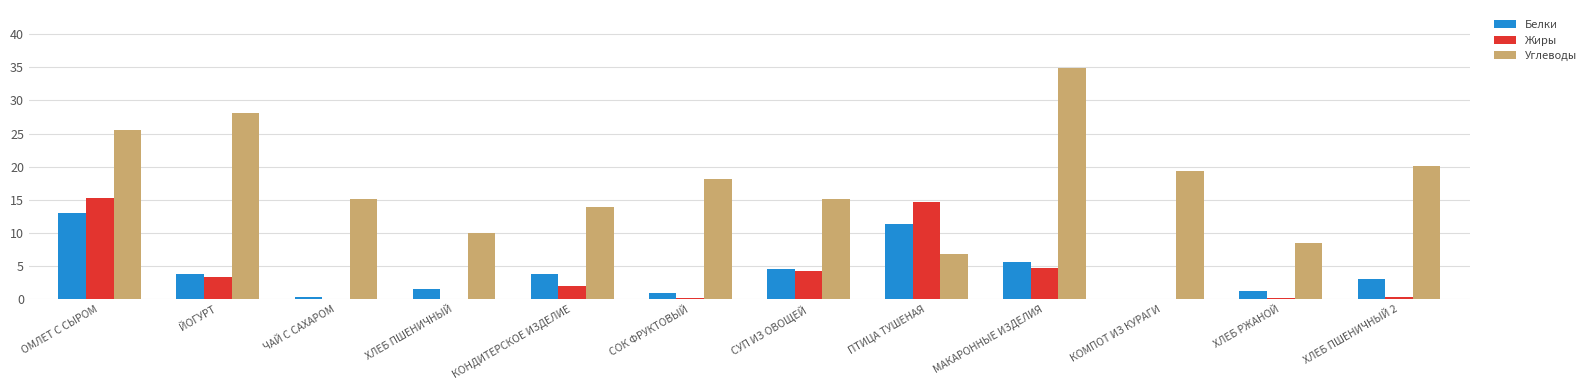

Between ЙОГУРТ and ХЛЕБ ПШЕНИЧНЫЙ 2, which series saw the biggest shift?

Углеводы